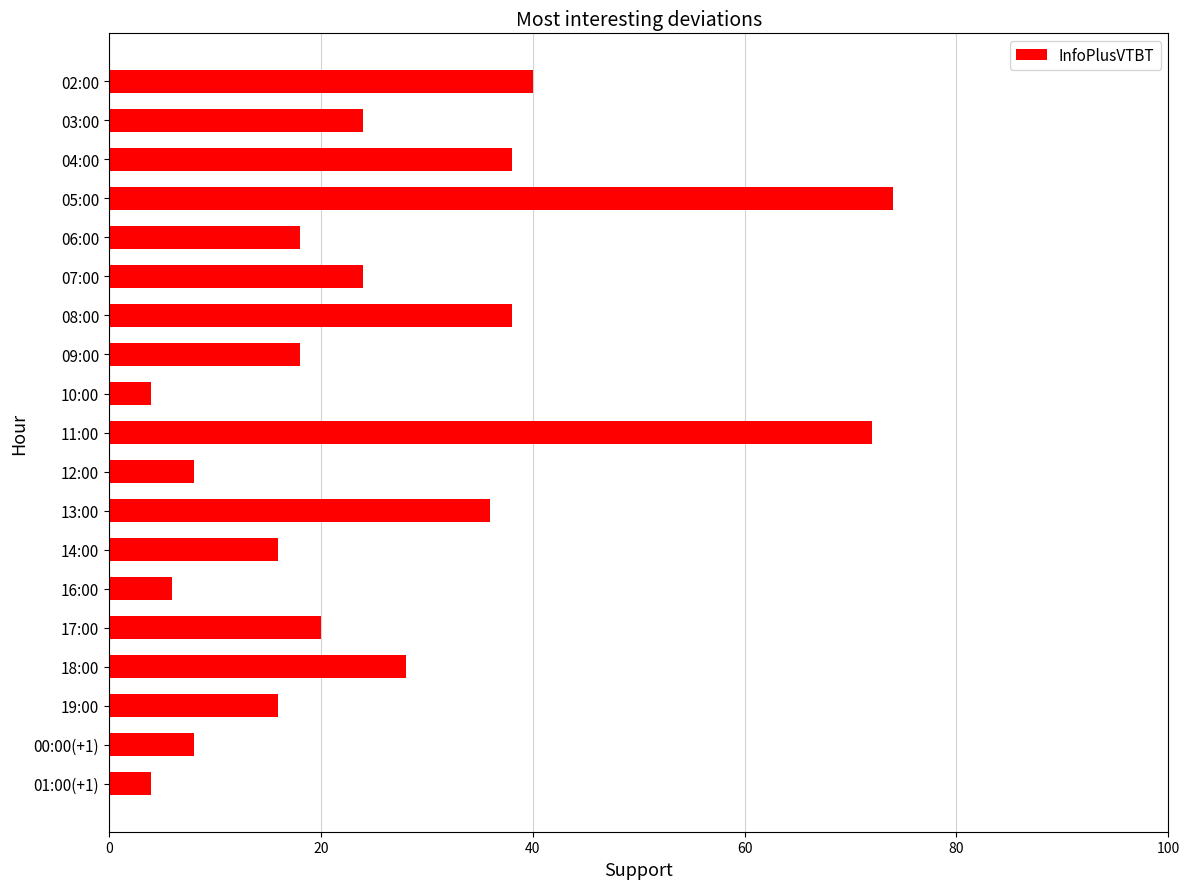

Reading bottom to top, list all the values displayed in this chart.

01:00(+1)=4	00:00(+1)=8	19:00=16	18:00=28	17:00=20	16:00=6	14:00=16	13:00=36	12:00=8	11:00=72	10:00=4	09:00=18	08:00=38	07:00=24	06:00=18	05:00=74	04:00=38	03:00=24	02:00=40